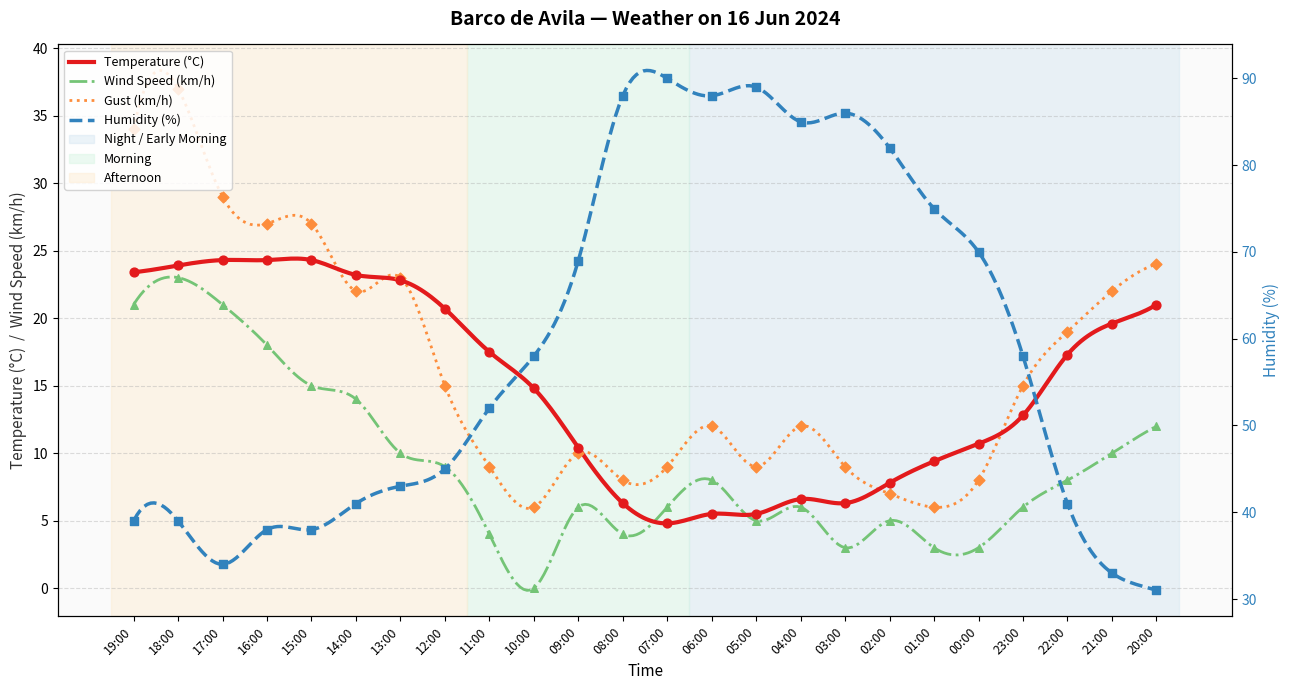

At how many categories does at least one series exceed 53?

12